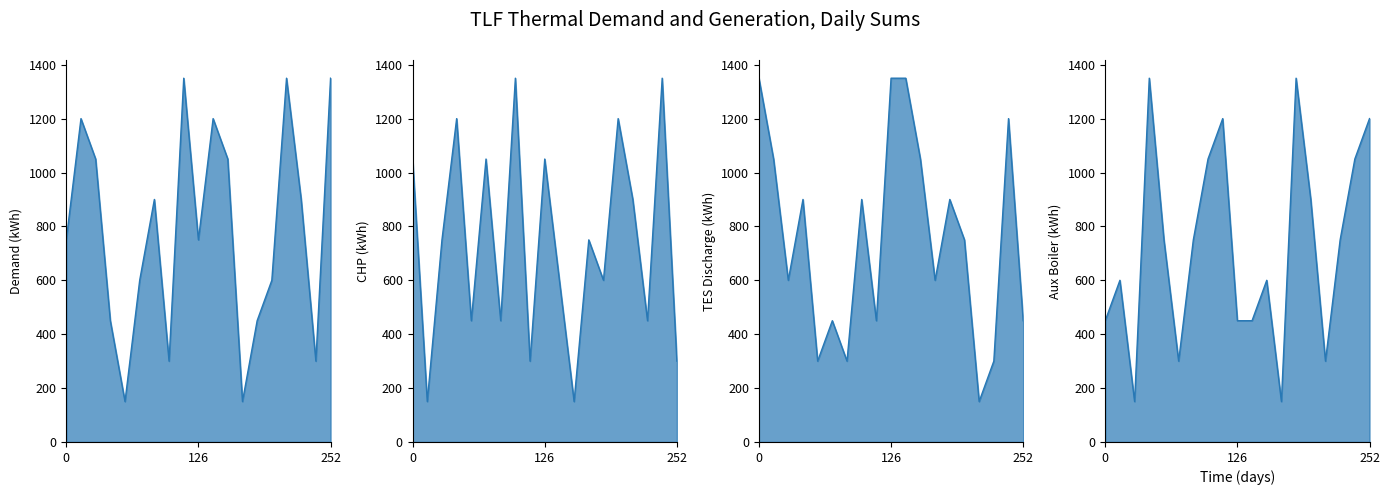

Is it true that col_6 equals 1892 at 252?

False